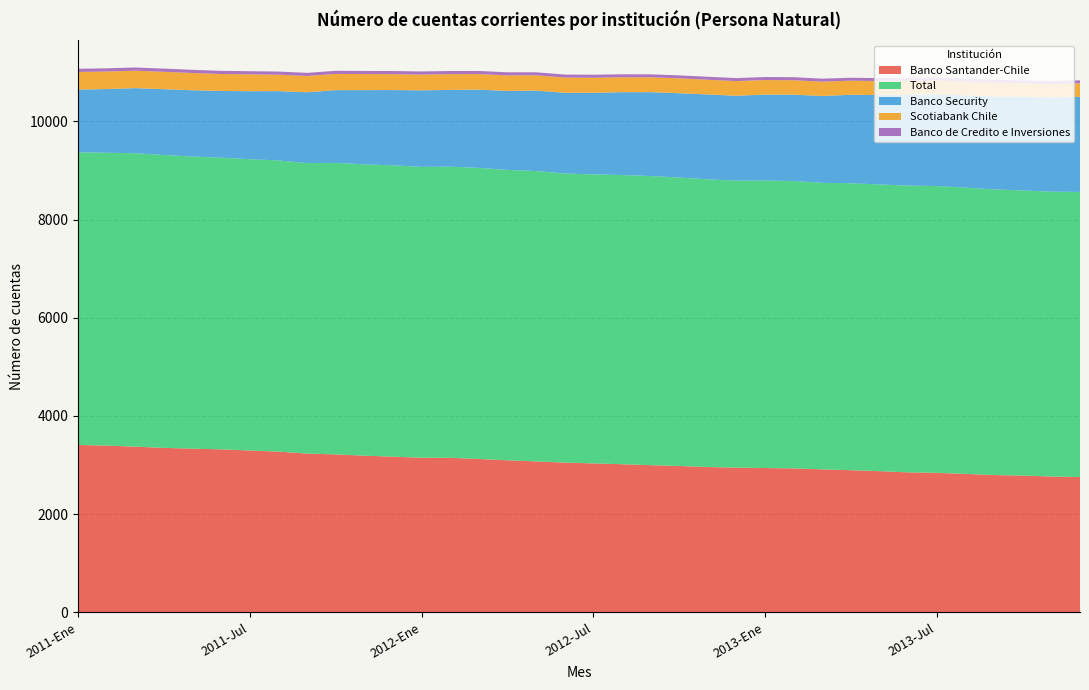

Reading right to left, what are all the values shown in this chart?

Banco Santander-Chile: 2755	2767	2785	2797	2820	2842	2851	2876	2895	2912	2932	2939	2948	2960	2981	2998	3017	3034	3050	3075	3097	3124	3148	3149	3171	3191	3217	3234	3274	3296	3320	3334	3350	3375	3397	3410
Total: 5808	5802	5809	5817	5830	5842	5841	5839	5845	5837	5853	5857	5845	5860	5875	5889	5891	5887	5889	5914	5915	5929	5930	5925	5933	5934	5938	5917	5931	5934	5941	5950	5966	5976	5965	5960
Banco Security: 1937	1919	1905	1894	1881	1865	1851	1821	1802	1768	1759	1750	1729	1728	1718	1708	1687	1661	1643	1638	1608	1594	1564	1558	1534	1512	1481	1442	1411	1385	1359	1350	1340	1326	1297	1278
Scotiabank Chile: 276	274	276	280	279	283	285	285	288	292	294	296	299	300	303	303	303	307	311	312	317	317	320	321	324	327	331	332	335	343	345	352	354	356	357	359
Banco de Credito e Inversiones: 60	60	60	60	60	60	60	60	59	61	62	62	61	61	60	60	61	61	61	61	63	63	64	64	64	63	63	63	64	64	64	64	65	65	65	65